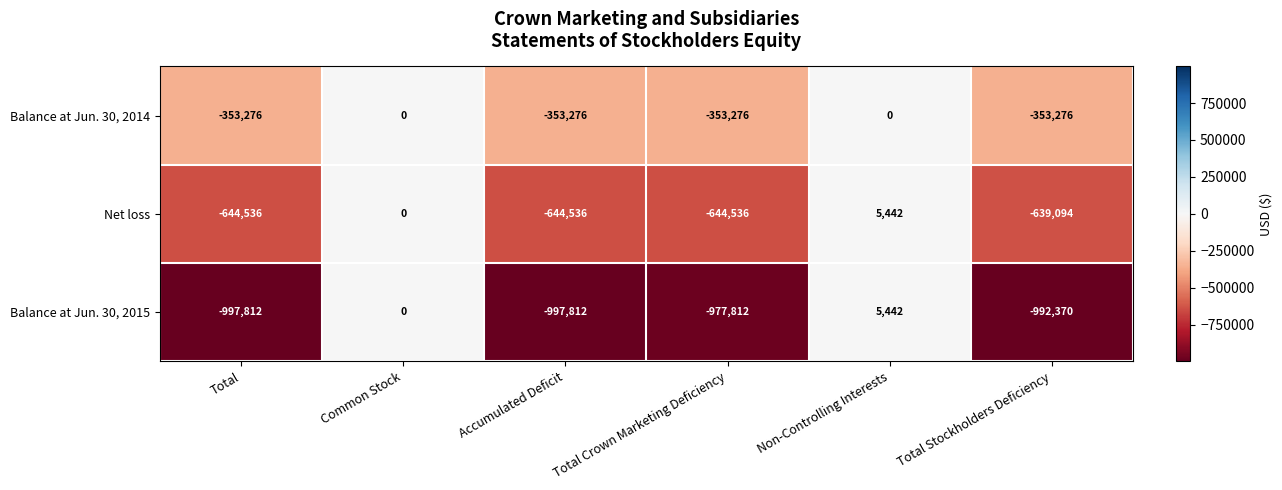

Is it true that Net loss equals -421787 at Common Stock?

False